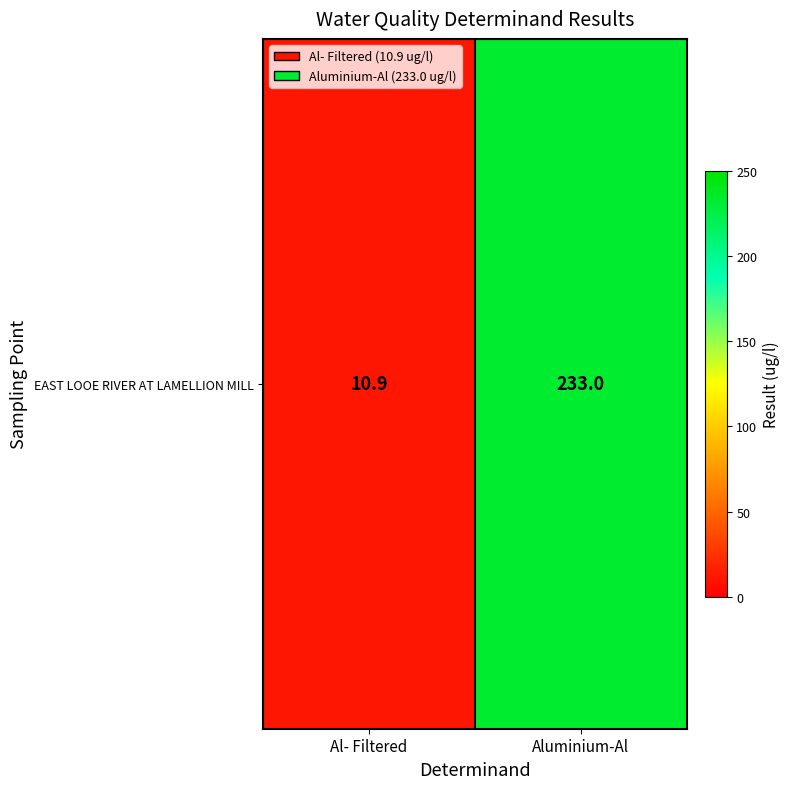

The value at Aluminium-Al is 102.9. True or false?

False